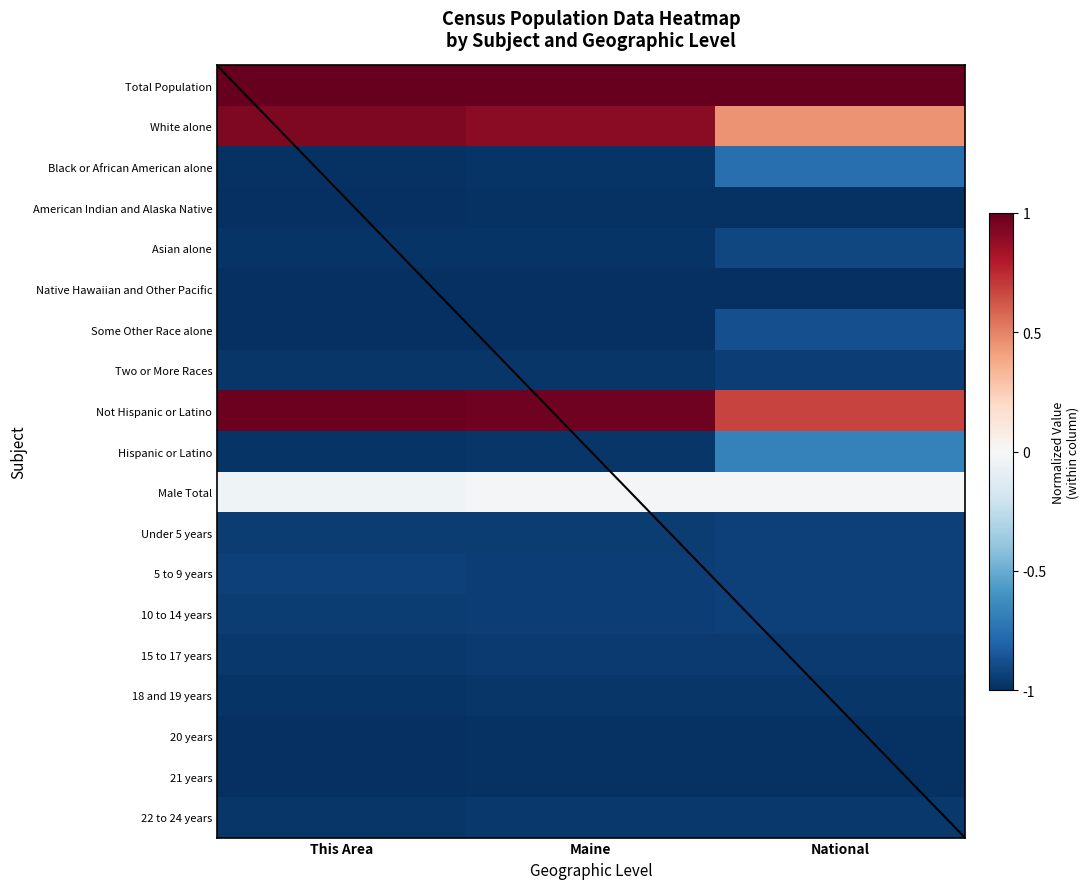

What is the total value across all series at This Area?

-11.8